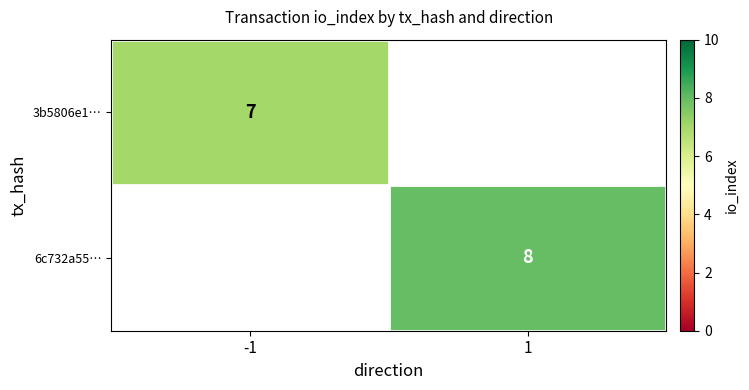

Is it true that 6c732a55… equals 8 at 1?

True